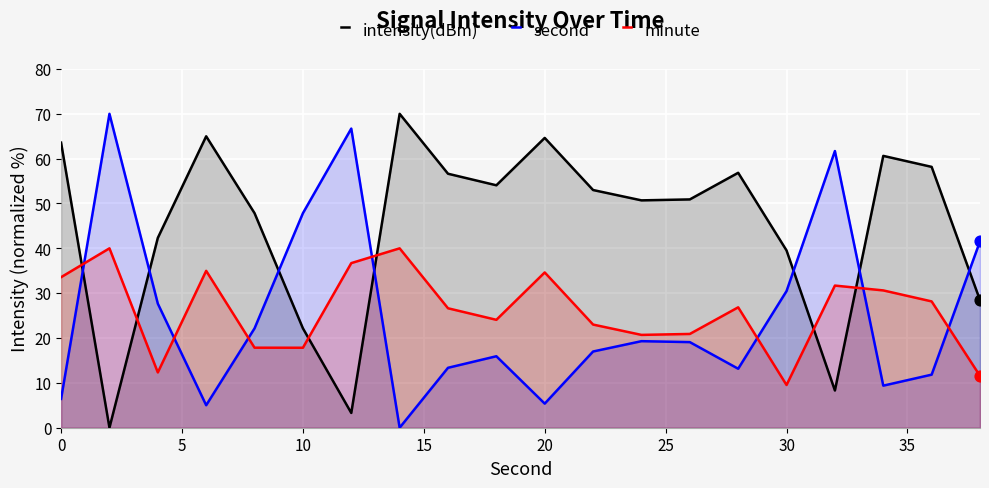

Which series contains the lowest Y value?

intensity(dBm)